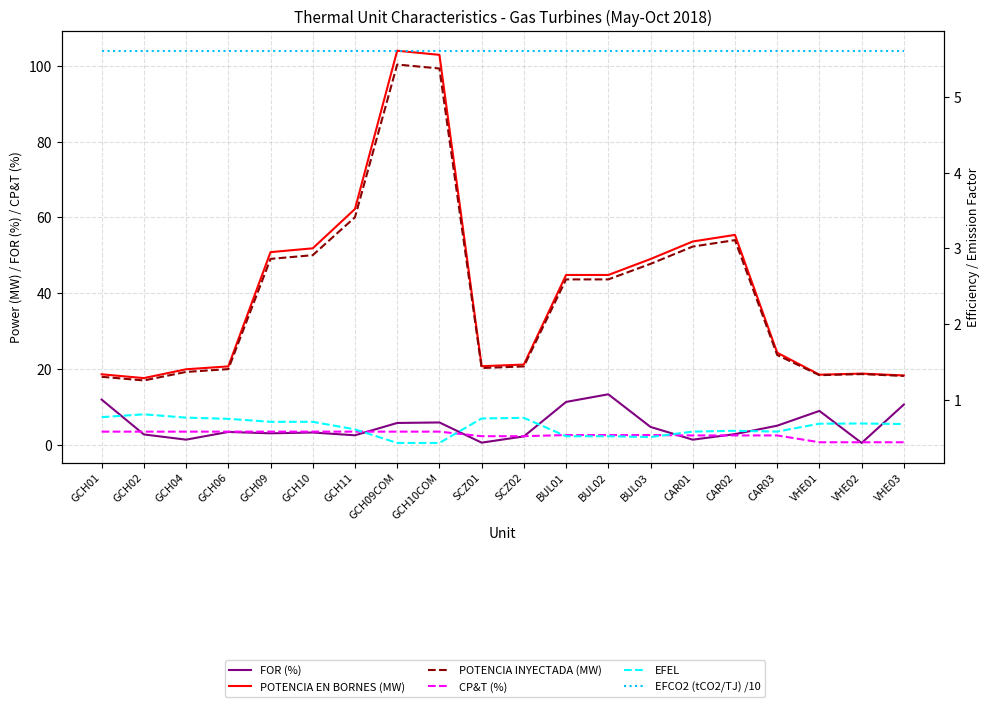

True or false: CP&T (%) and POTENCIA EN BORNES (MW) cross at least once.

False